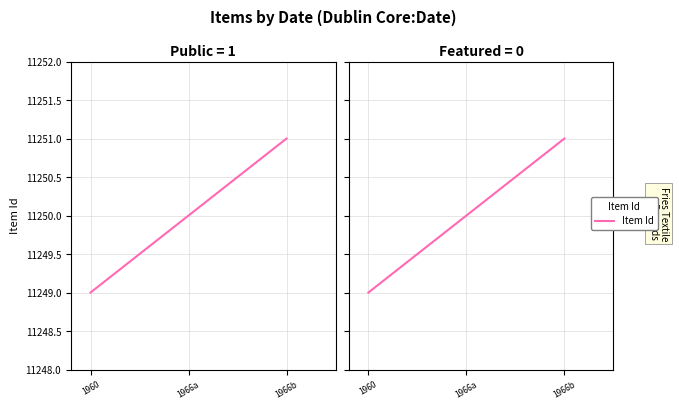

At which category does the chart reach its peak across all series?

1966b